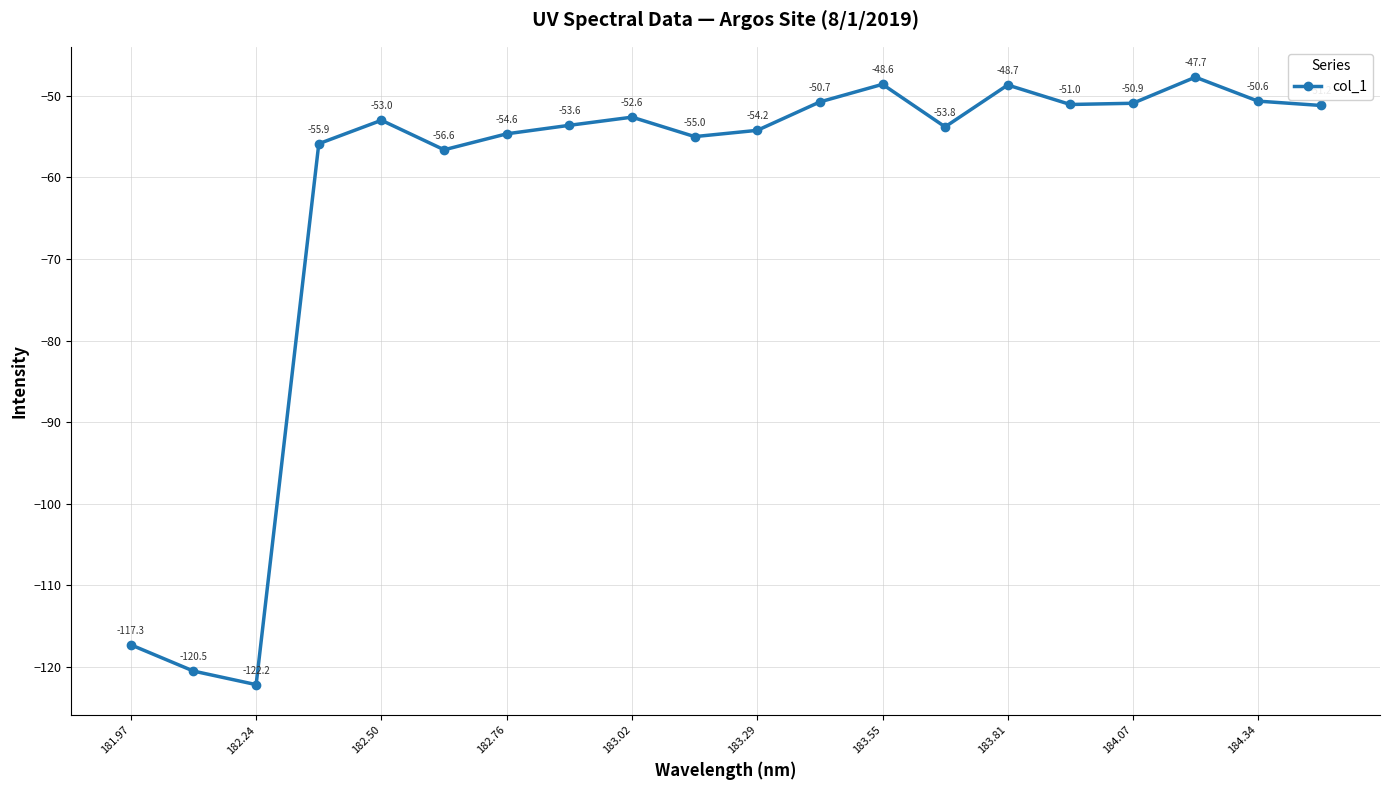

Reading left to right, extract all data points from this chart.

-117.3	-120.5	-122.2	-55.9	-53.0	-56.6	-54.6	-53.6	-52.6	-55.0	-54.2	-50.7	-48.6	-53.8	-48.7	-51.0	-50.9	-47.7	-50.6	-51.2